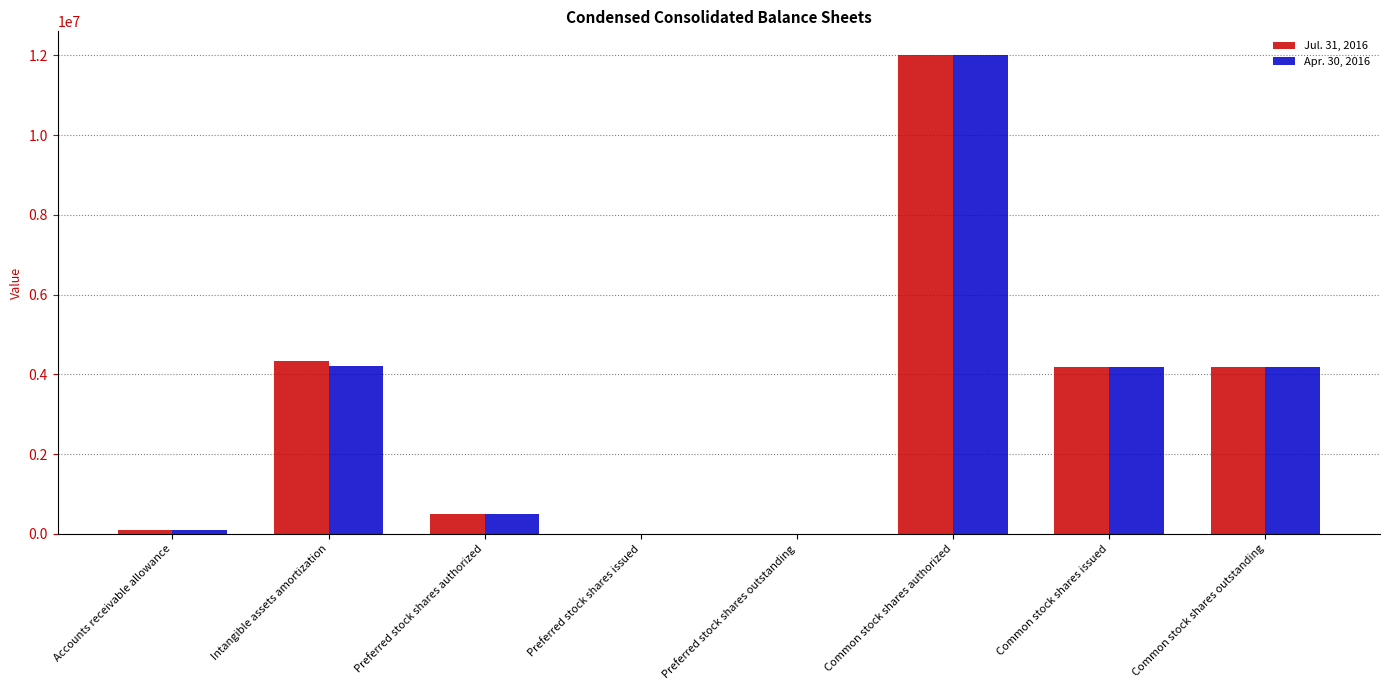

Is it true that Jul. 31, 2016 equals 5261974 at Common stock shares authorized?

False